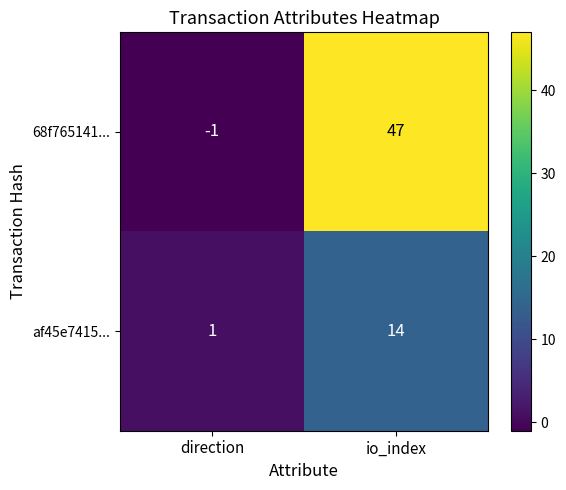

At which category is the sum across all series the highest?

io_index